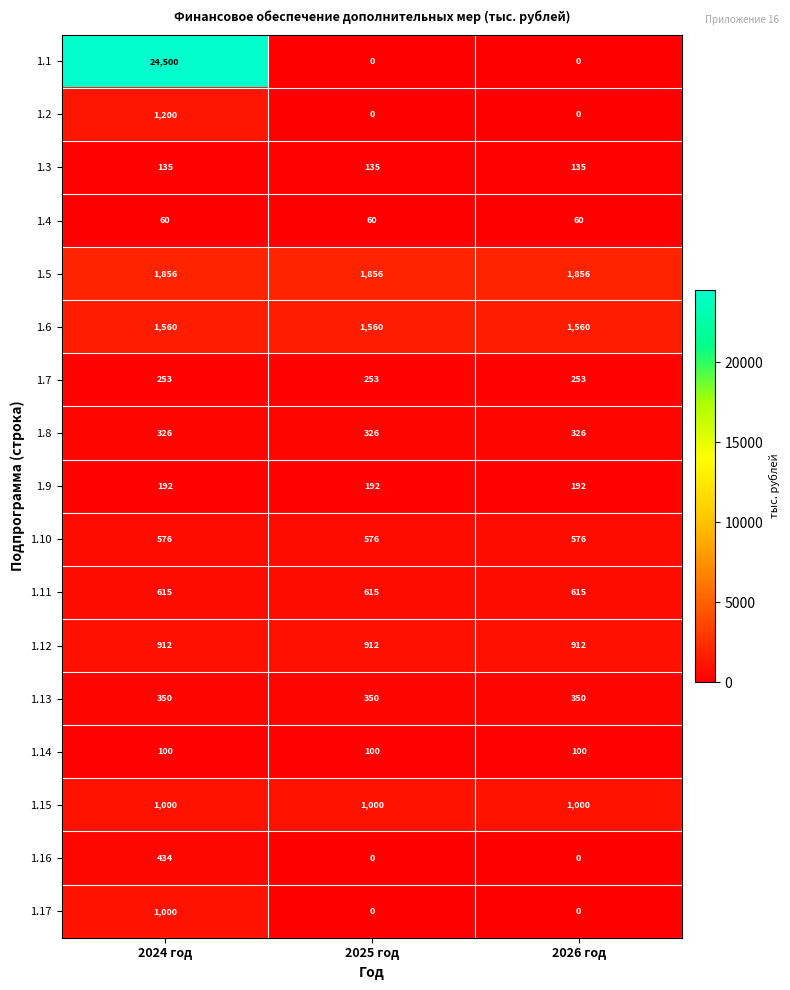

What is the spread (max minus min) of values at 2026 год?

1856